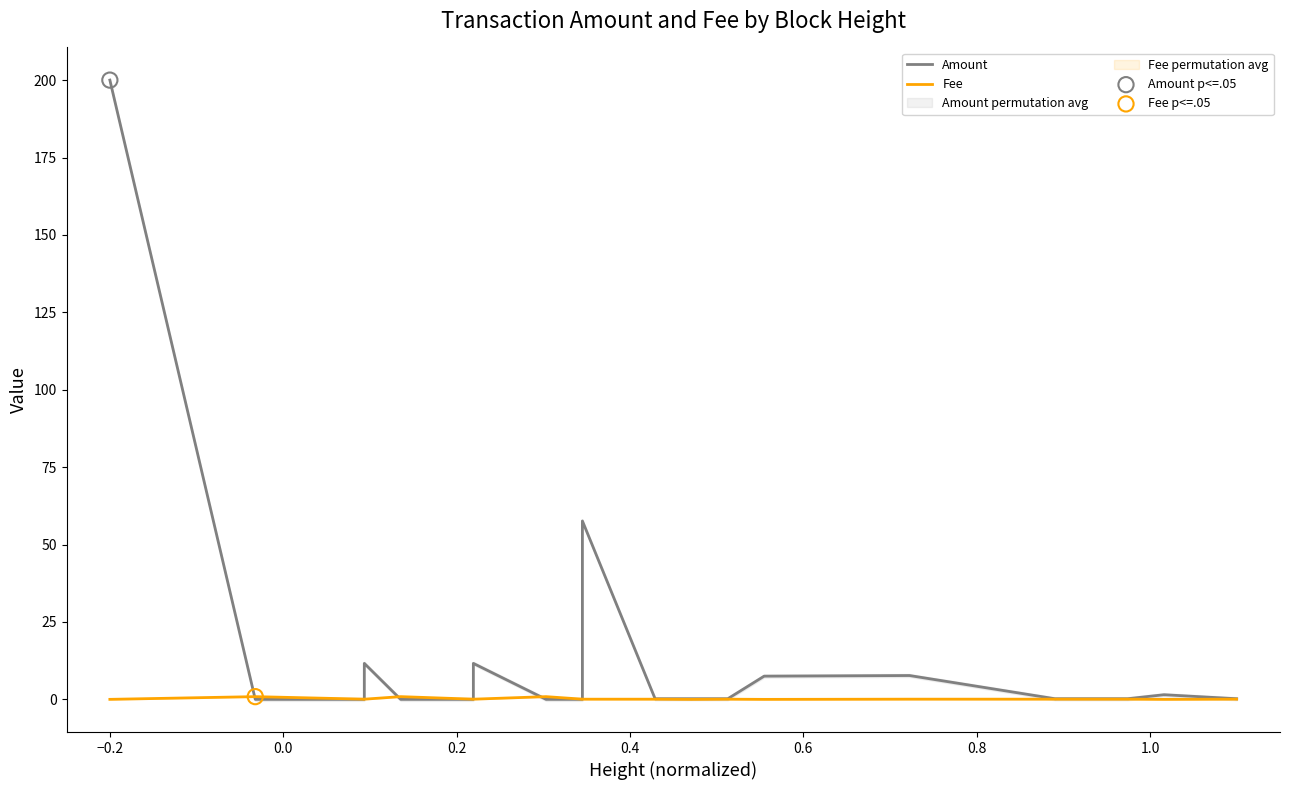

Is the value of Fee at 16 greater than the value of Amount at 14?

No